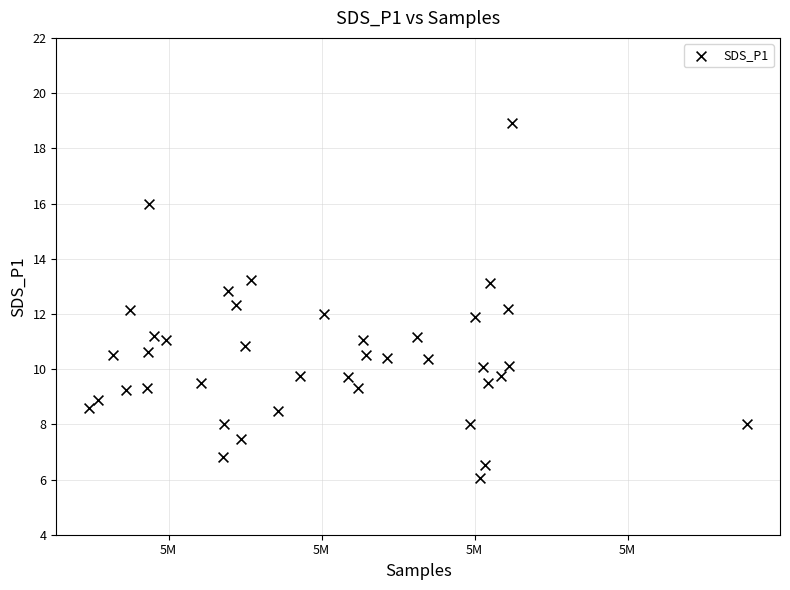

What is the range of X values (max minus min)?

34409.0